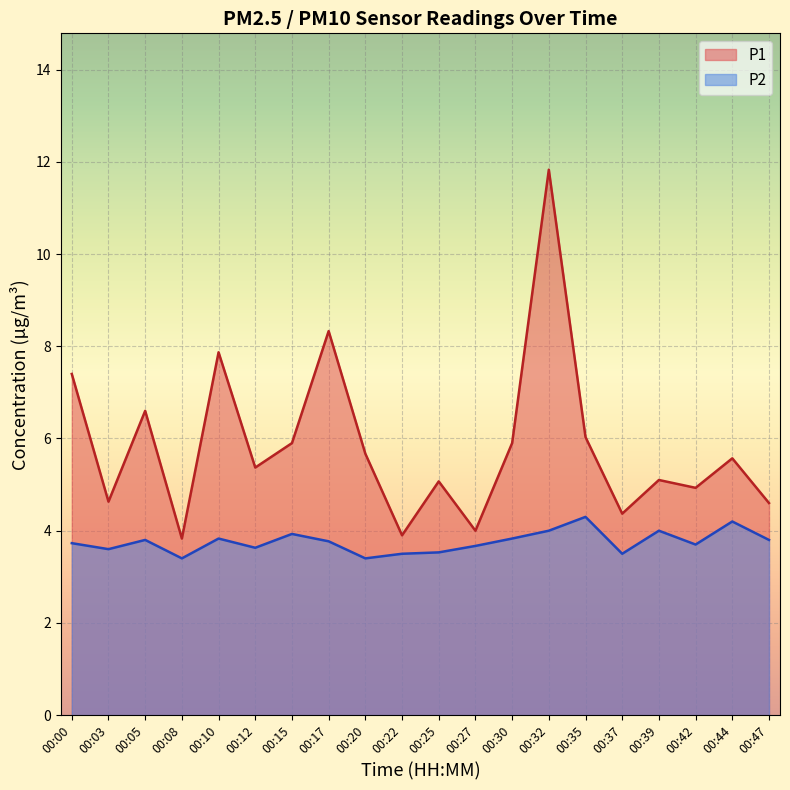

What is the lowest value of the P1 series?

3.8